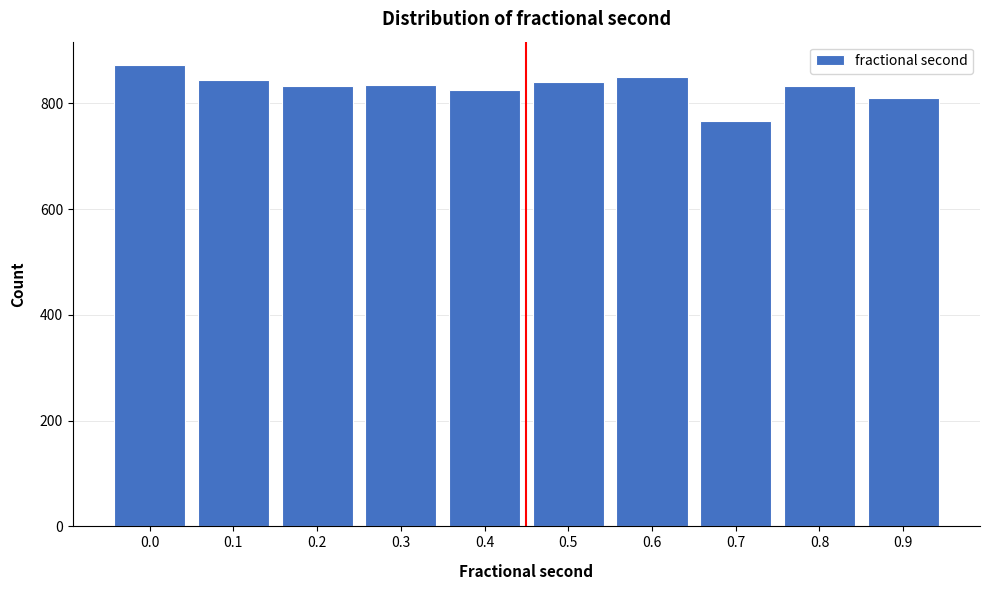

What is the change in value from 0.4 to 0.7?

-59